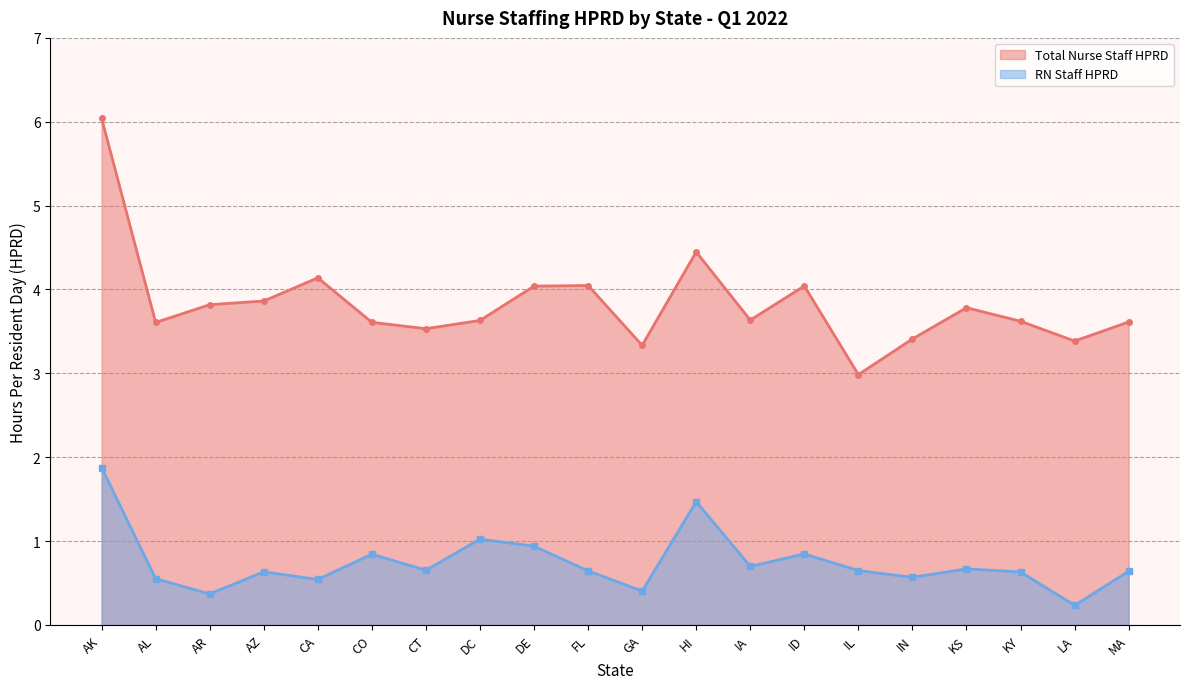

What are all the series names shown in the legend?

Total Nurse Staff HPRD, RN Staff HPRD